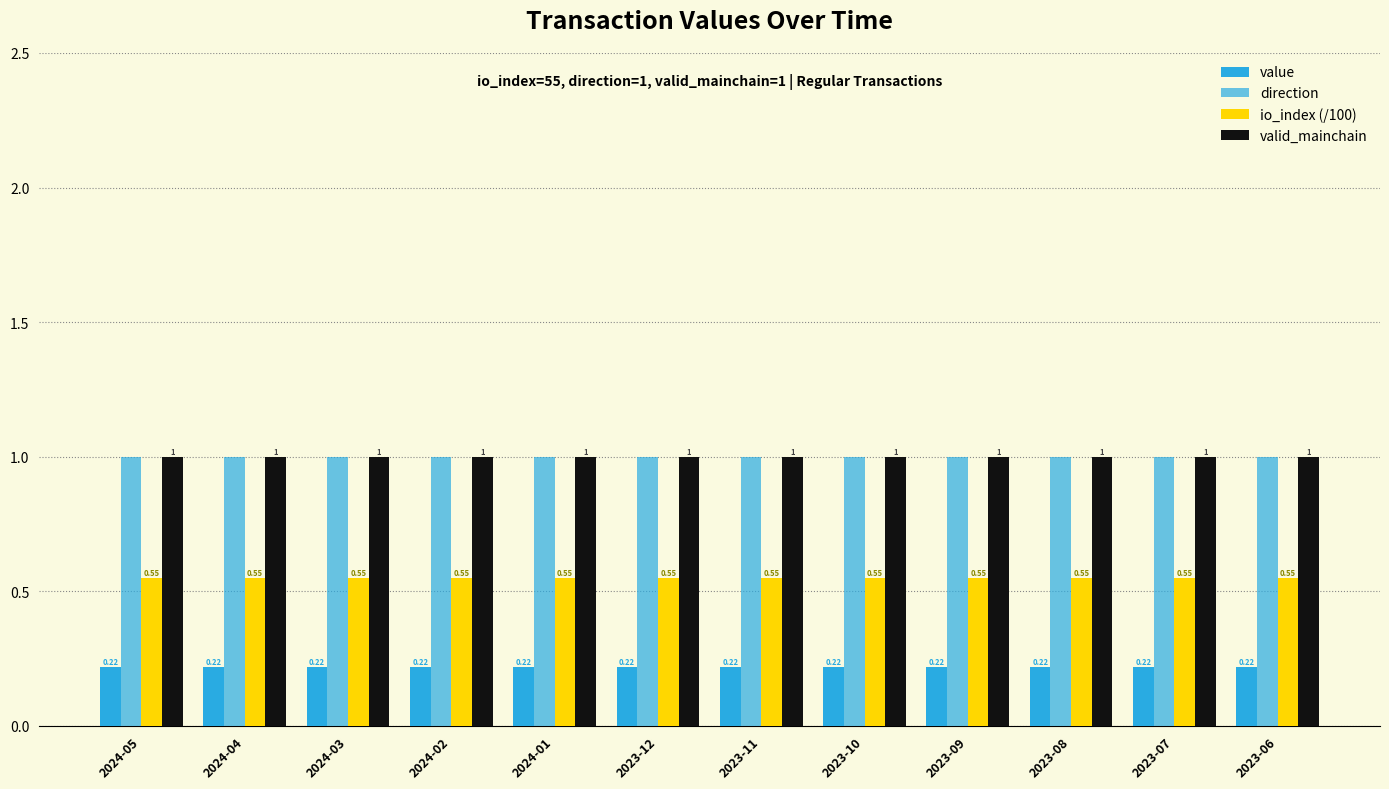

How many series are shown in this chart?

4